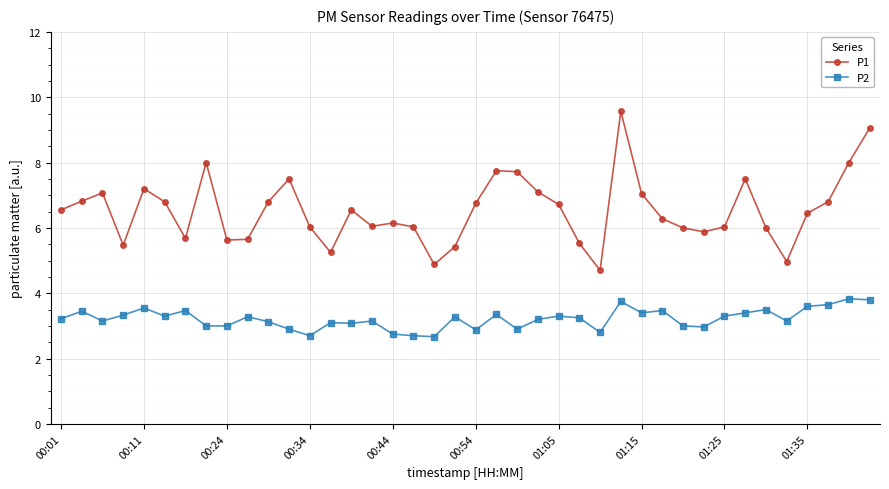

Which series has the widest spread of values?

P1